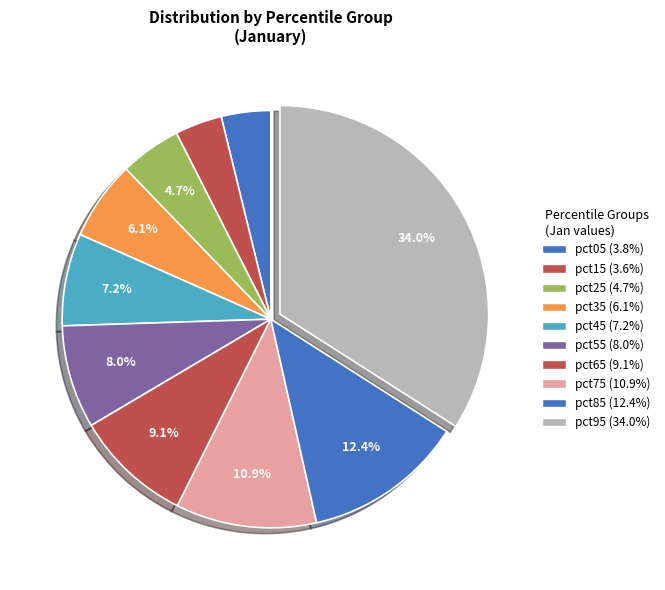

Is it true that pct75 is 11% of the pie?

True